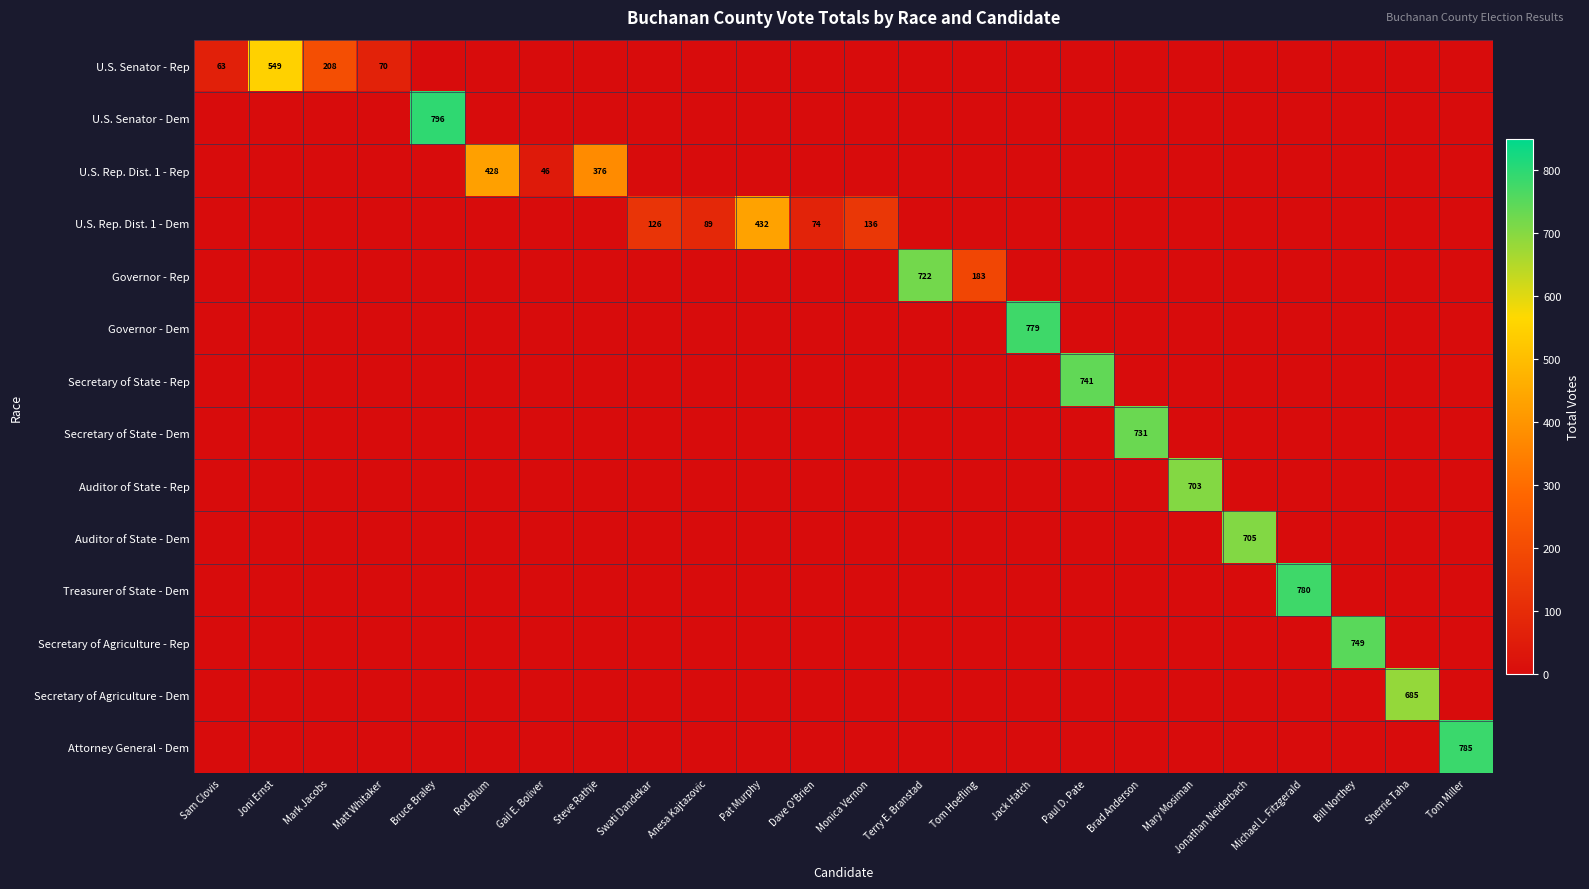

The value of Attorney General - Dem at Tom Miller is 785. True or false?

True